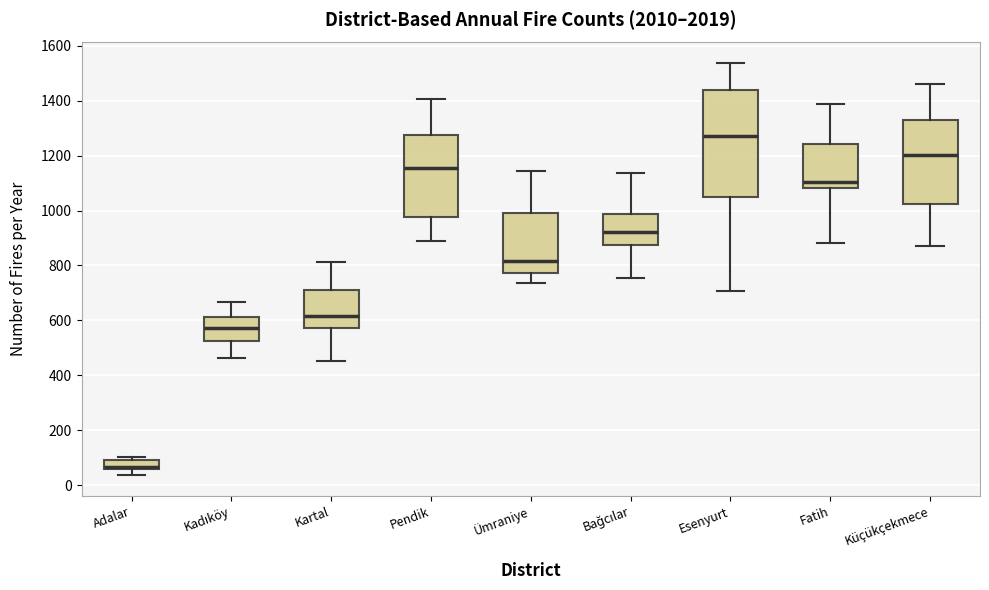

Reading left to right, read every box against the y-axis: the position of its median line, the range the box covers, and the ends of its whiskers. The values are not printed on the chart, so give them approximately, as read against the axis.

Adalar: median 60 (just above the box's lower edge), box 60 to 100, whiskers 40 to 100 (just above the box's upper edge)
Kadıköy: median 580, box 520 to 620, whiskers 460 to 660
Kartal: median 620, box 580 to 720, whiskers 460 to 820
Pendik: median 1160, box 980 to 1280, whiskers 880 to 1400
Ümraniye: median 820, box 780 to 1000, whiskers 740 to 1140
Bağcılar: median 920, box 880 to 980, whiskers 760 to 1140
Esenyurt: median 1280, box 1060 to 1440, whiskers 700 to 1540
Fatih: median 1100, box 1080 to 1240, whiskers 880 to 1380
Küçükçekmece: median 1200, box 1020 to 1320, whiskers 860 to 1460